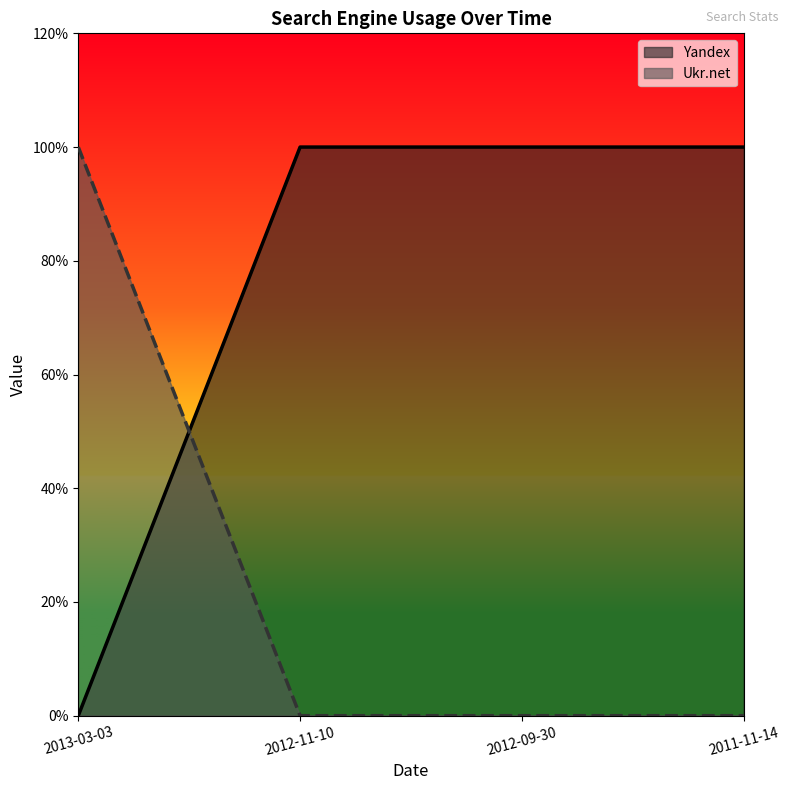

At which category does the chart reach its peak across all series?

2012-11-10